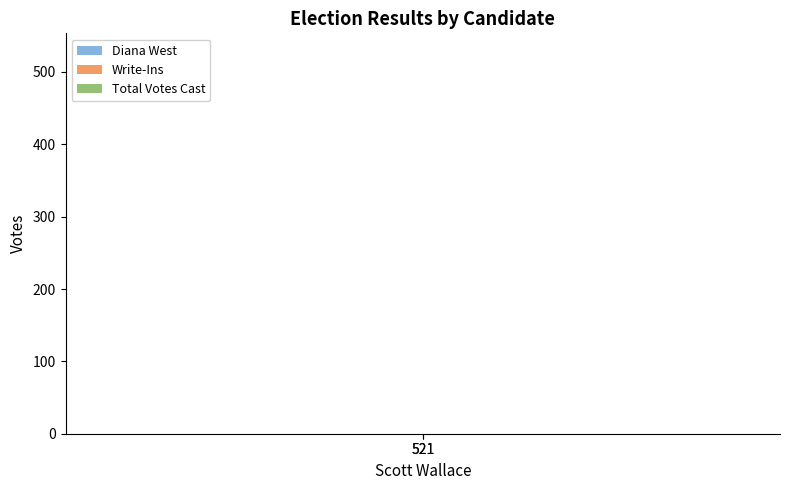

What is the total value across all series at 521?

527